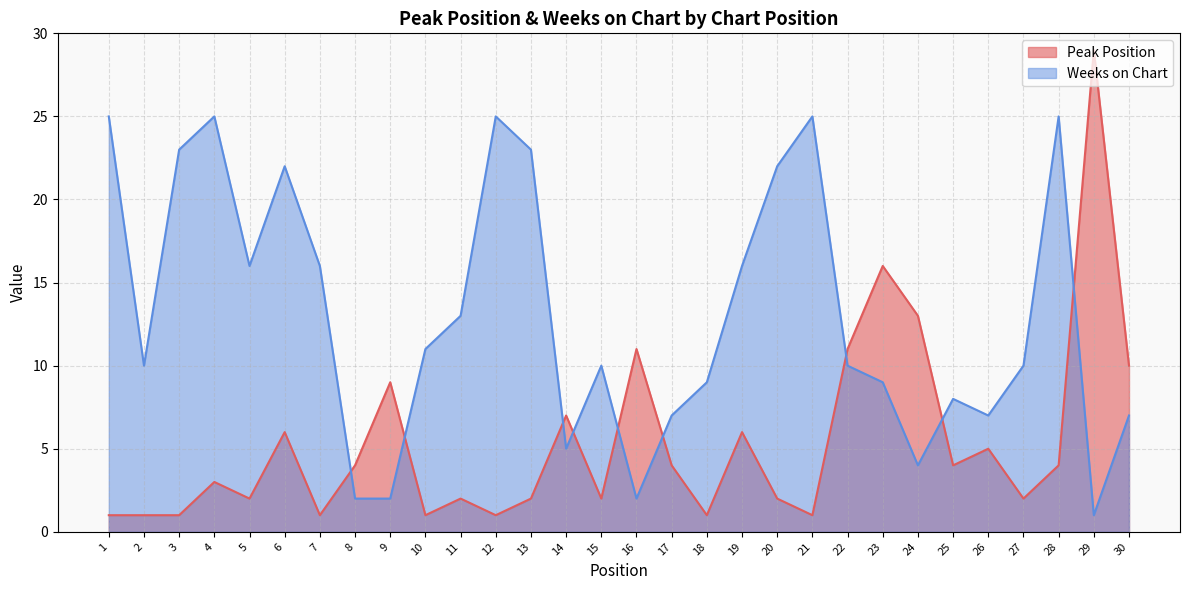

Reading left to right, what are all the values shown in this chart?

Peak Position: 1=1	2=1	3=1	4=3	5=2	6=6	7=1	8=4	9=9	10=1	11=2	12=1	13=2	14=7	15=2	16=11	17=4	18=1	19=6	20=2	21=1	22=11	23=16	24=13	25=4	26=5	27=2	28=4	29=29	30=10
Weeks on Chart: 1=25	2=10	3=23	4=25	5=16	6=22	7=16	8=2	9=2	10=11	11=13	12=25	13=23	14=5	15=10	16=2	17=7	18=9	19=16	20=22	21=25	22=10	23=9	24=4	25=8	26=7	27=10	28=25	29=1	30=7